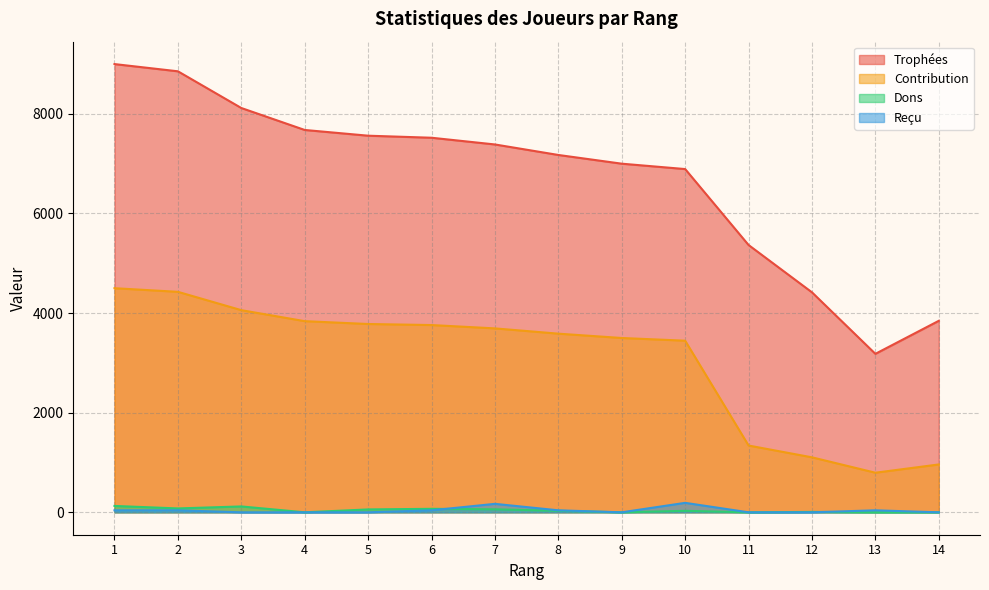

At how many categories does at least one series exceed 1496?

14